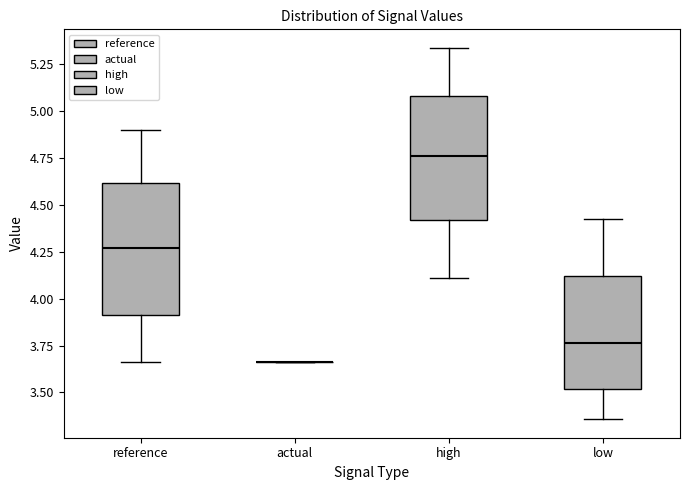

Reading left to right, transcribe this box plot: for each box, give where its median line is, the range the box spans, and where its two whiskers end, as read against the y-axis. The values are not printed on the chart, so give them approximately, as read against the axis.

reference: median 4.25, box 3.90 to 4.60, whiskers 3.65 to 4.90
actual: box collapsed to a line at 3.65, whiskers 3.65 to 3.65
high: median 4.75, box 4.40 to 5.10, whiskers 4.10 to 5.35
low: median 3.75, box 3.50 to 4.10, whiskers 3.35 to 4.45